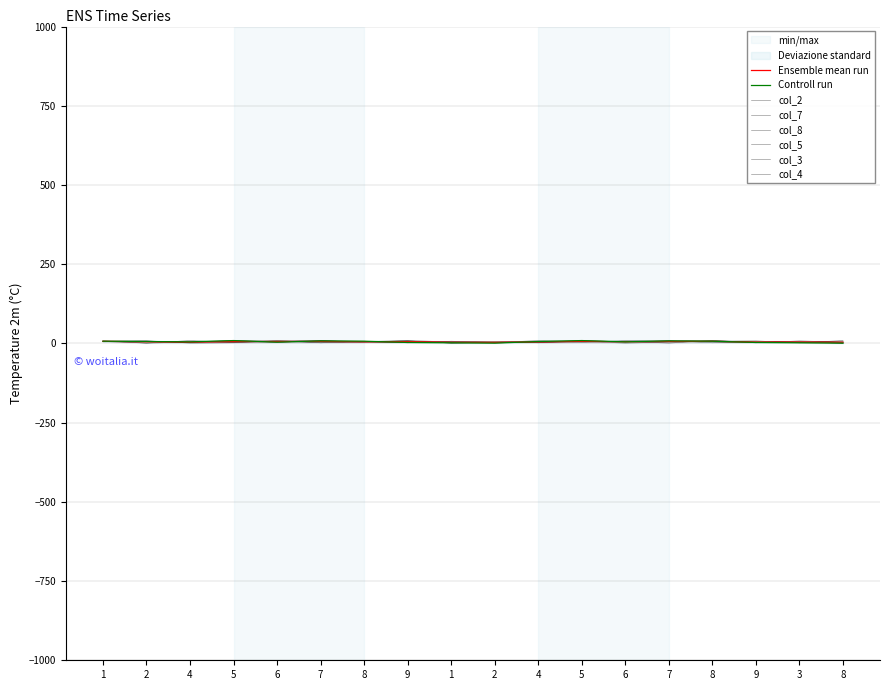

Rank the categories by col_4 value from lowest to highest.

1, 8, 7, 8, 4, 2, 5, 3, 8, 5, 9, 1, 6, 2, 9, 7, 6, 4